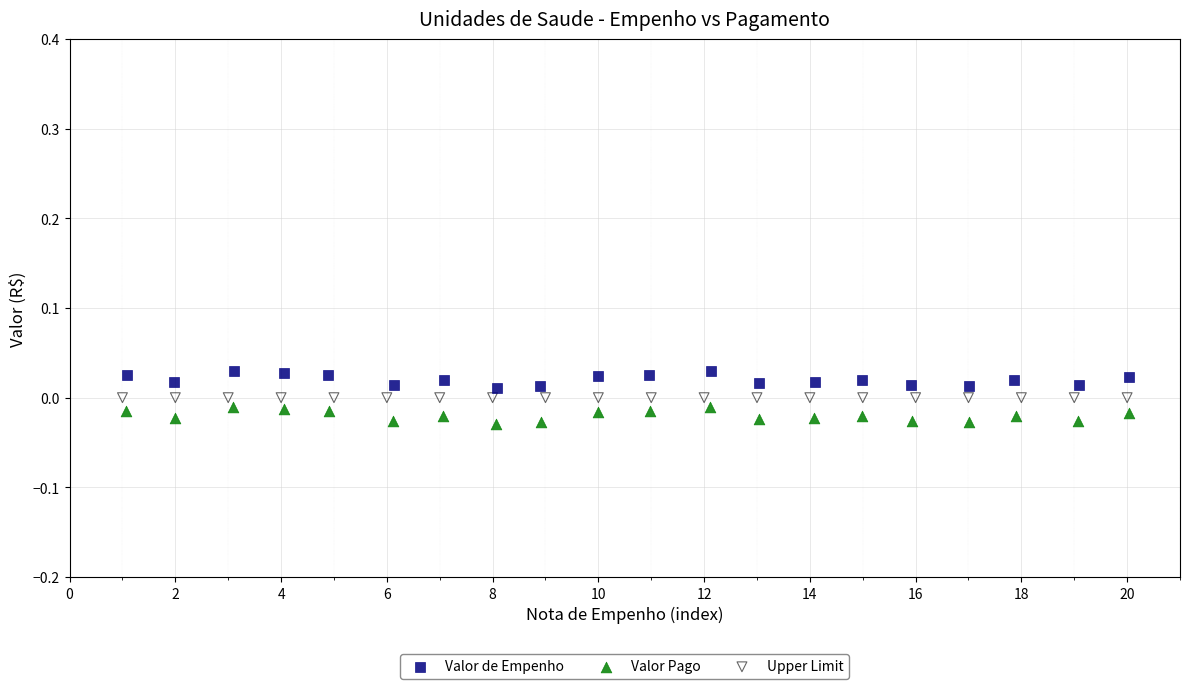

What are all the series names shown in the legend?

Valor de Empenho, Valor Pago, Upper Limit